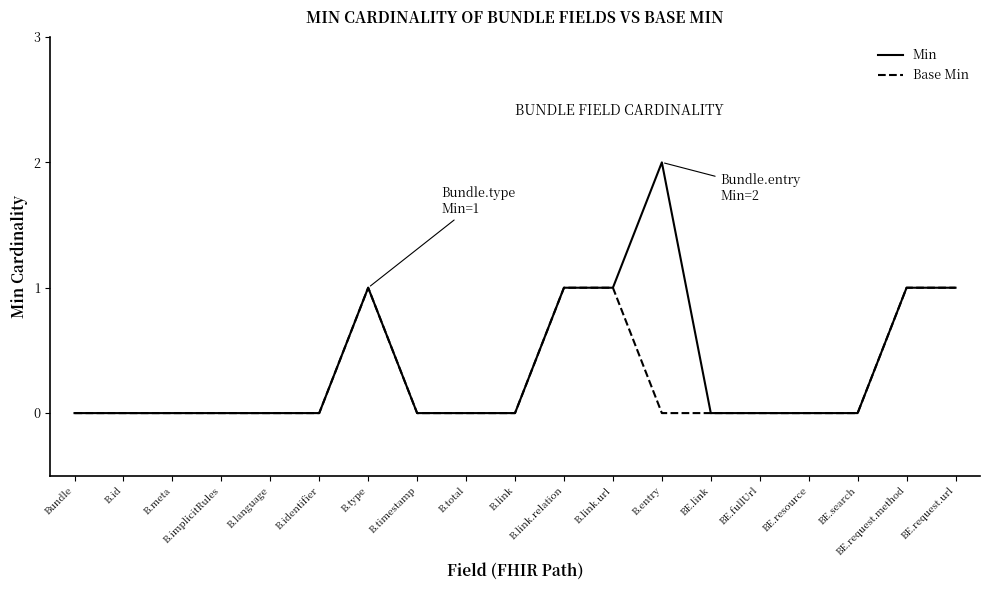

What is the maximum value shown in the chart?

2